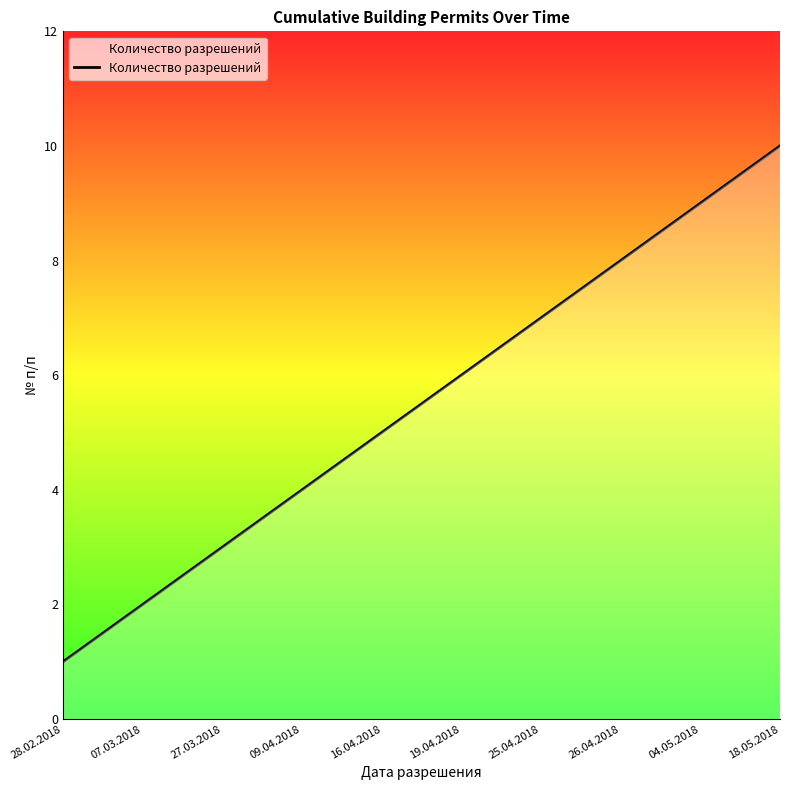

What is the sum of the values at 09.04.2018 and 19.04.2018?

10